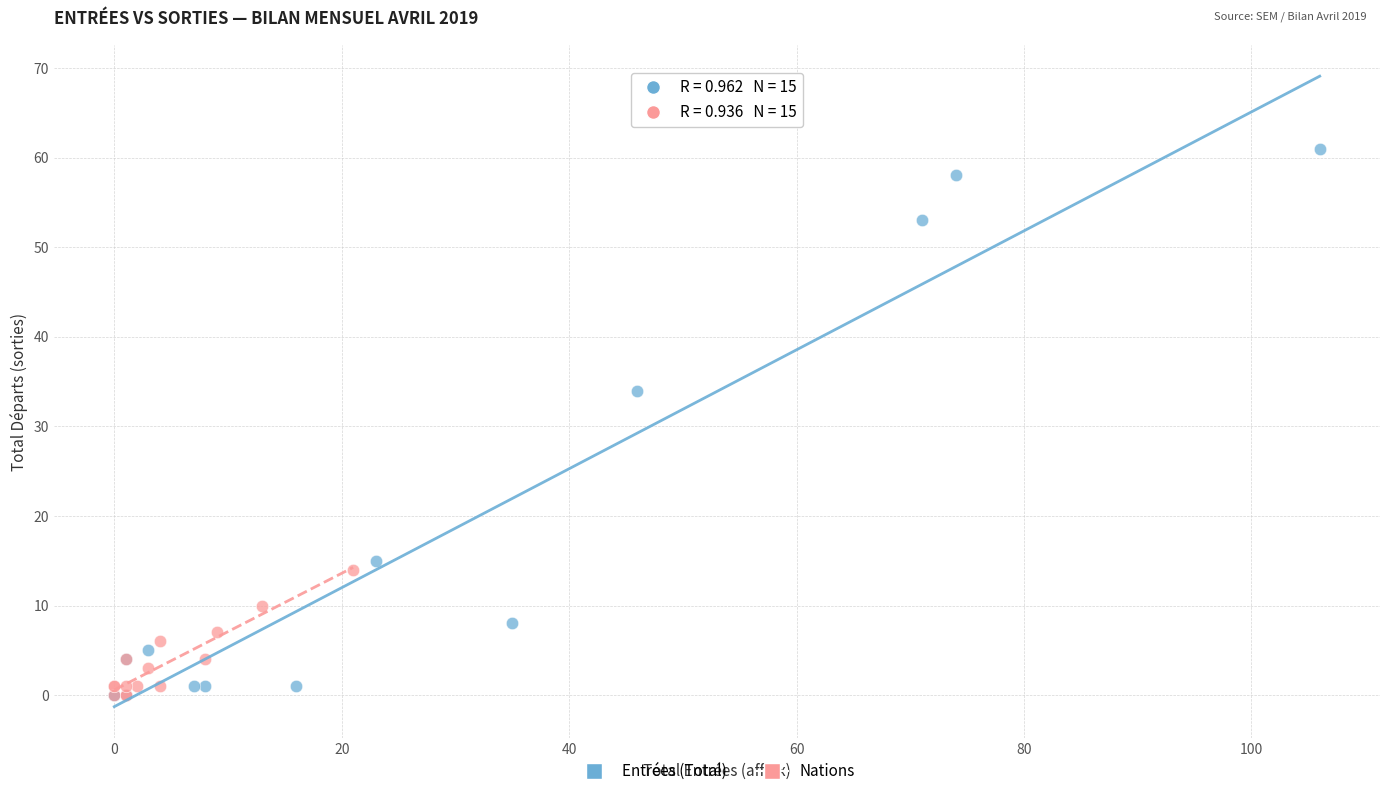

Which series contains the highest Y value?

Entrées (Total)